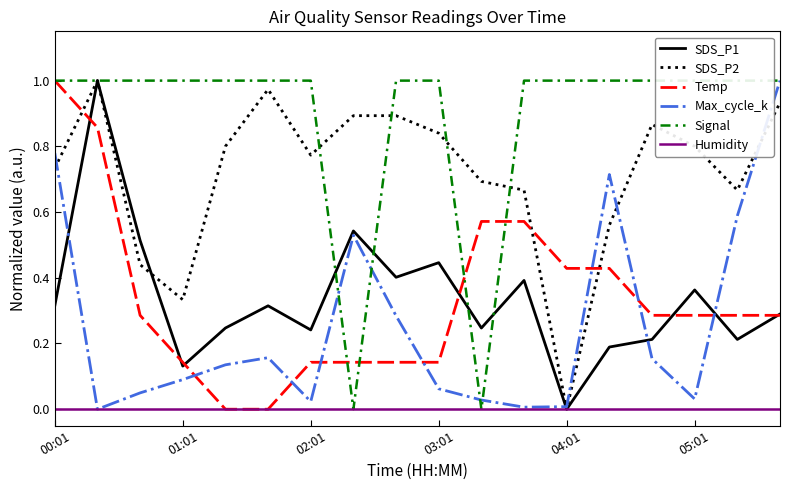

The value of SDS_P2 at 00:01 is 0.3. True or false?

False